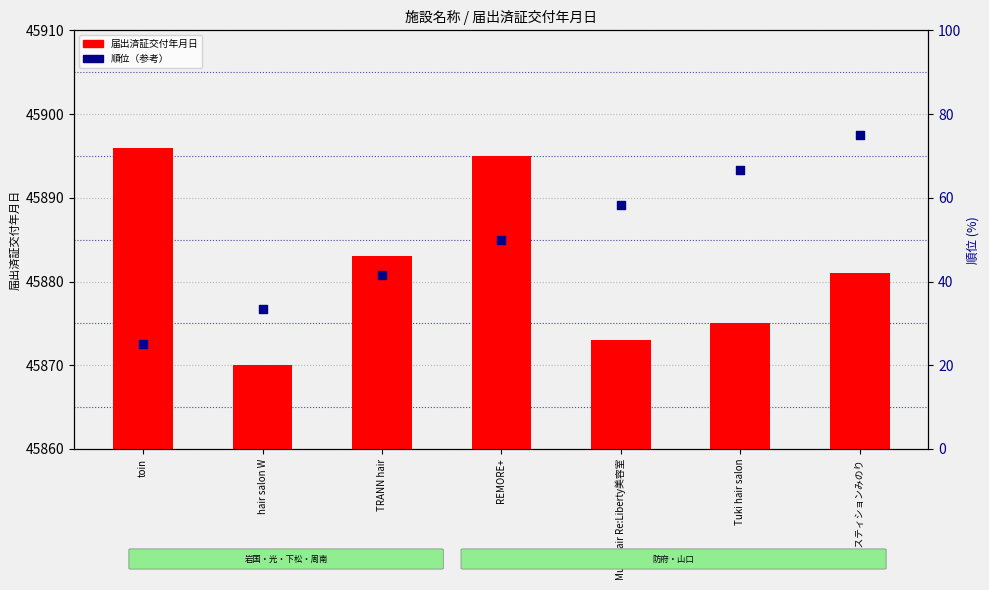

What is the total value across all series at hair salon W?

45903.3